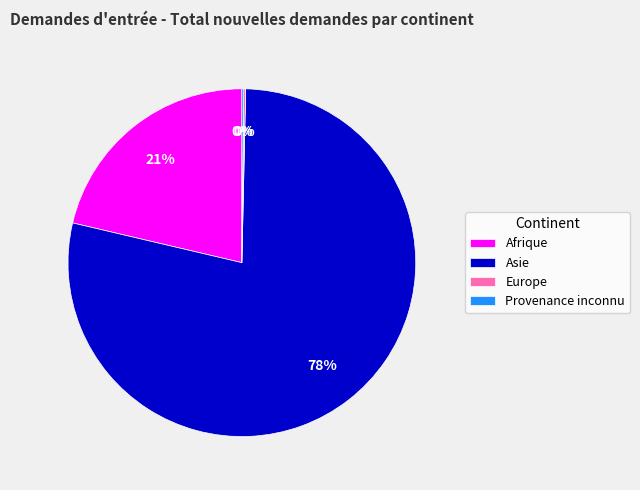

Is there a majority slice in this chart?

Yes